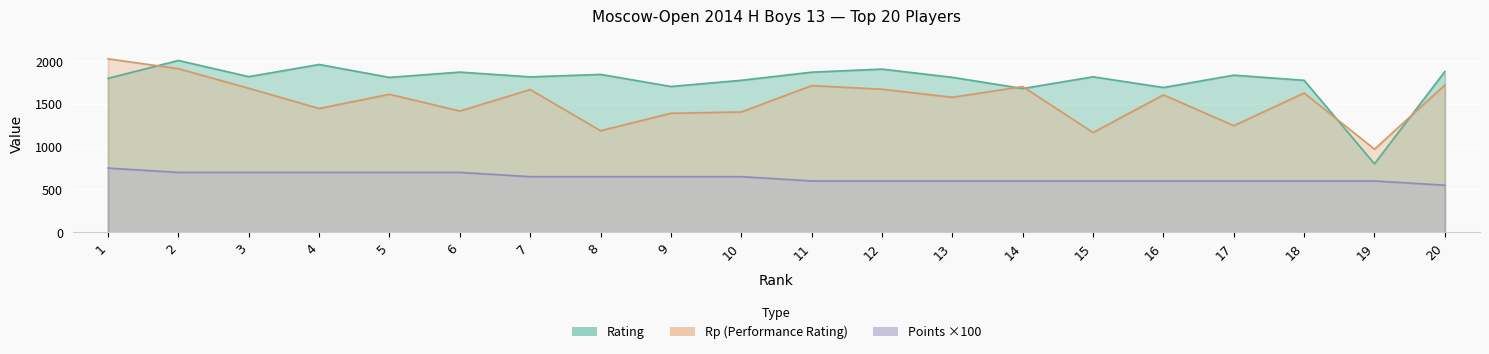

Which series has the largest total across all categories?

Rating